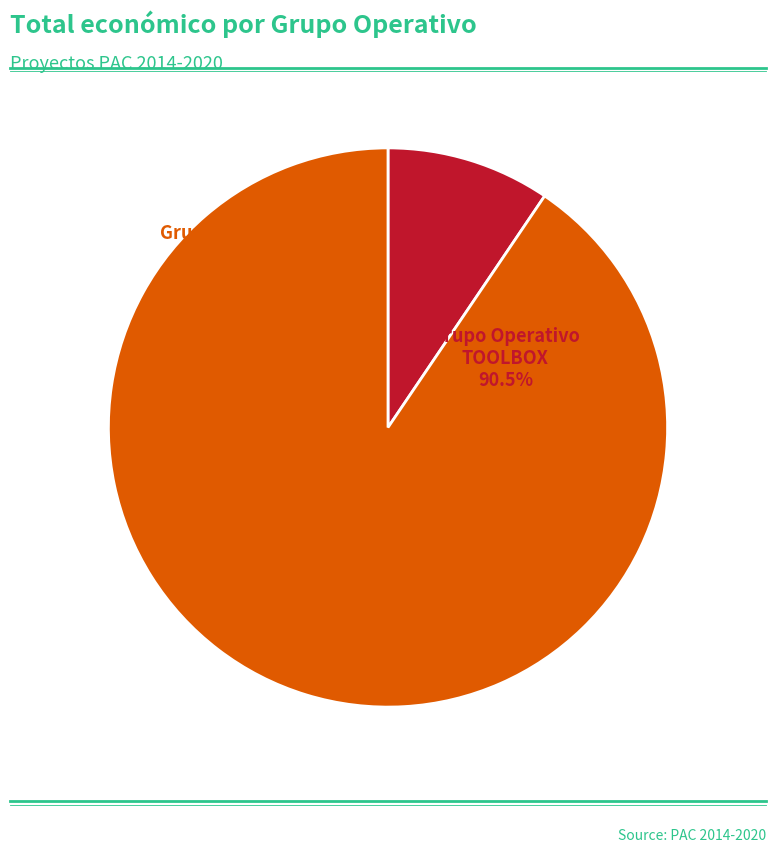

To the nearest percent, what is the combined percentage of Grupo Operativo TOOLBOX and Grupo Operativo VALMAVIN?

100%